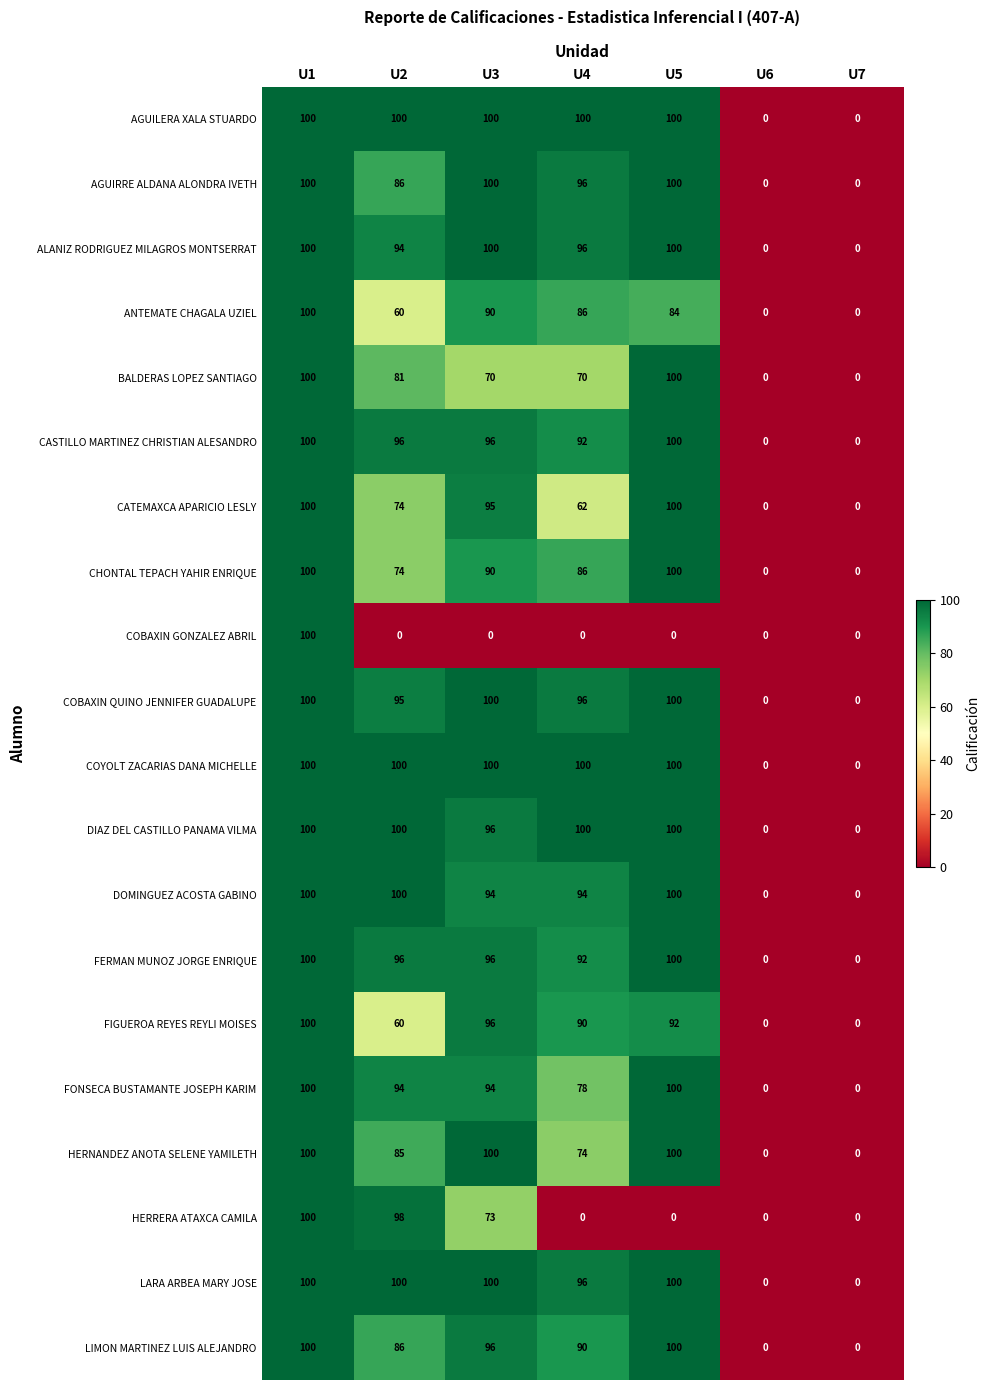

At which label does HERNANDEZ ANOTA SELENE YAMILETH first exceed 85?

U1